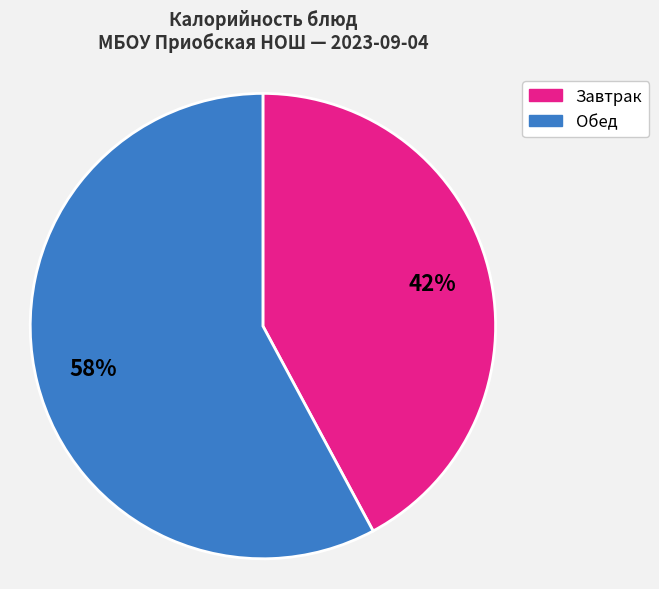

To the nearest percent, what is the average slice percentage?

50%